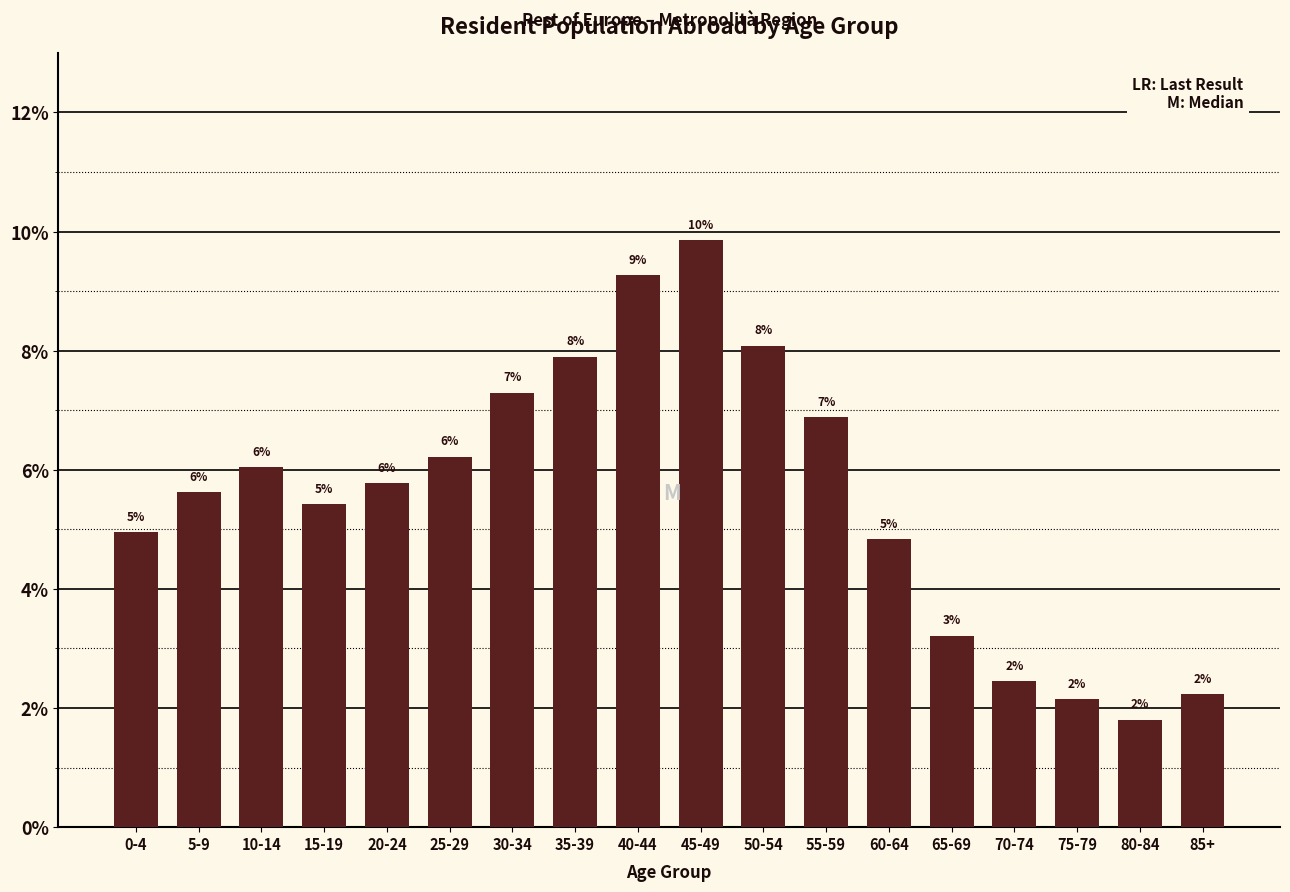

Does the chart contain any negative values?

No